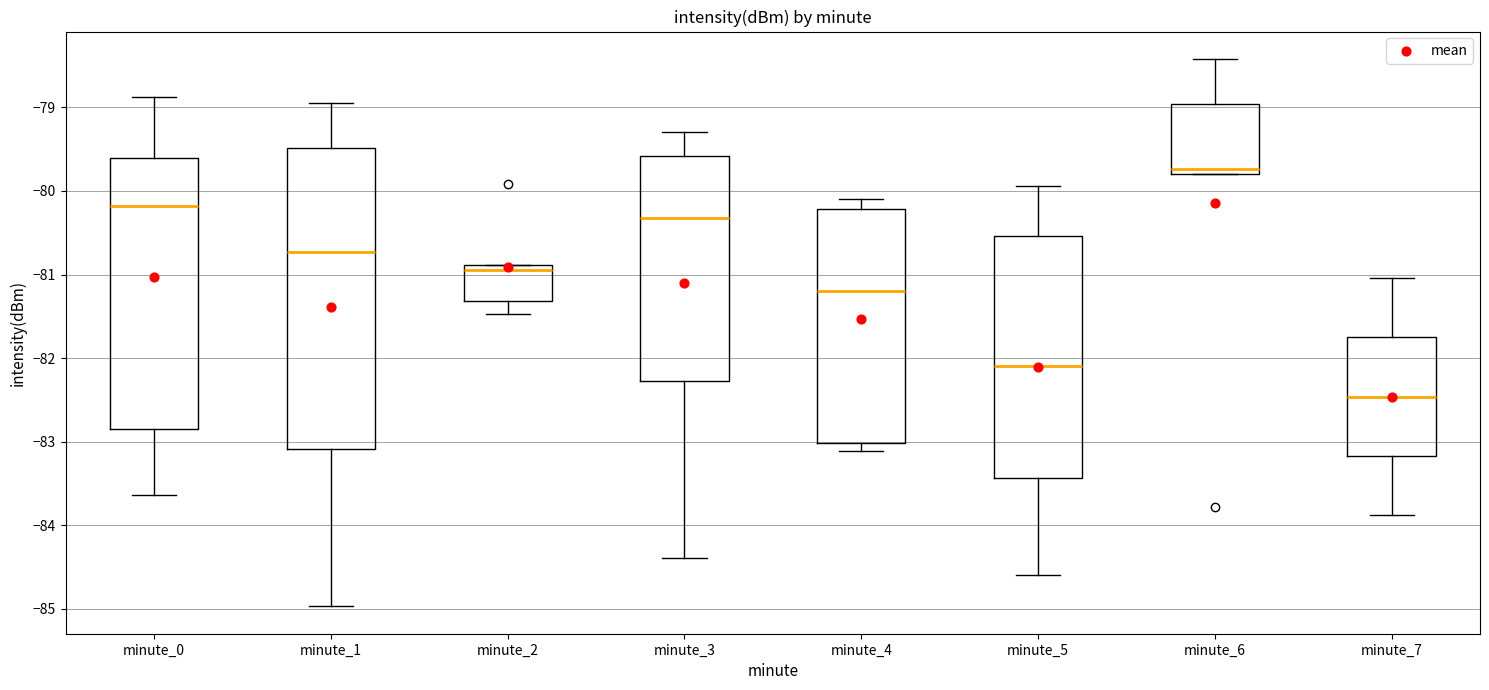

Where does the median line of the box for minute_3 sit on the y-axis? The values are not printed on the chart, so give them approximately, as read against the axis.

-80.3